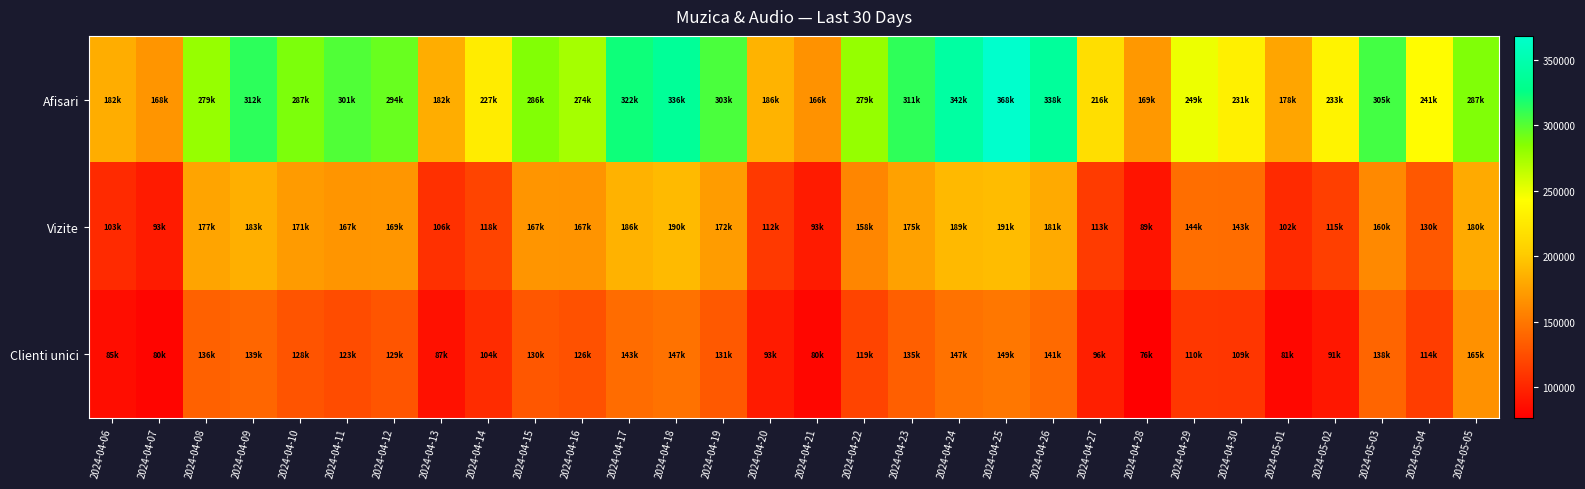

Rank the series by their maximum value, from highest to lowest.

Afisari, Vizite, Clienti unici